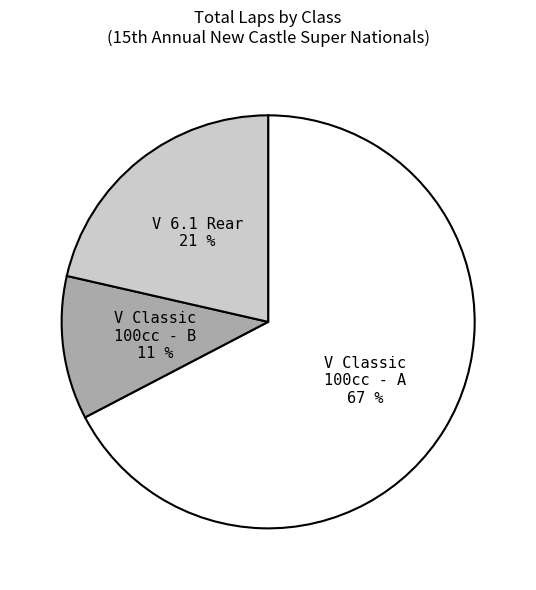

Is there a majority slice in this chart?

Yes